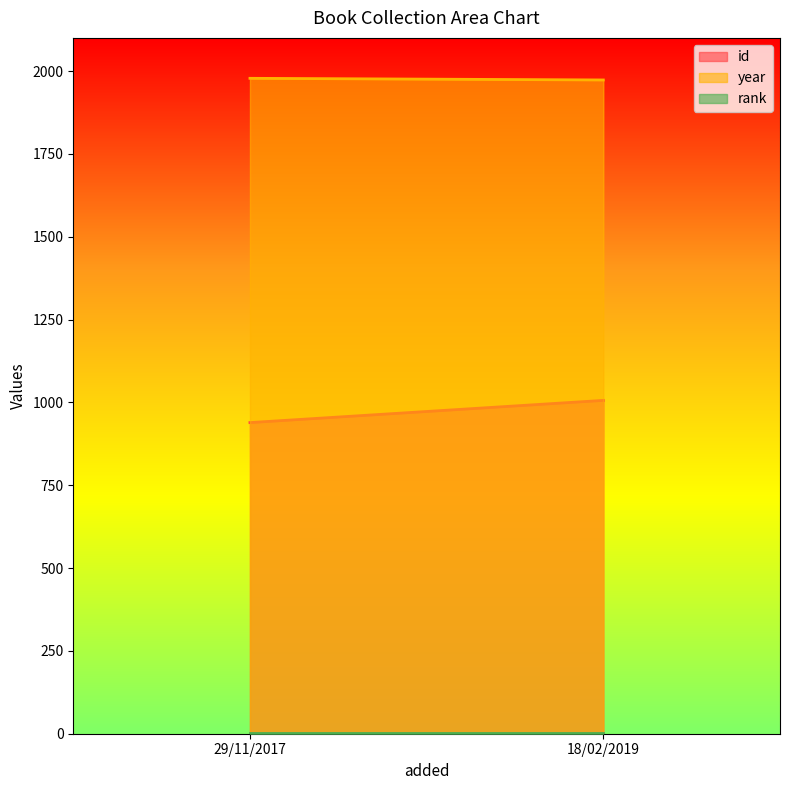

True or false: rank has a value of 0 at 29/11/2017.

False